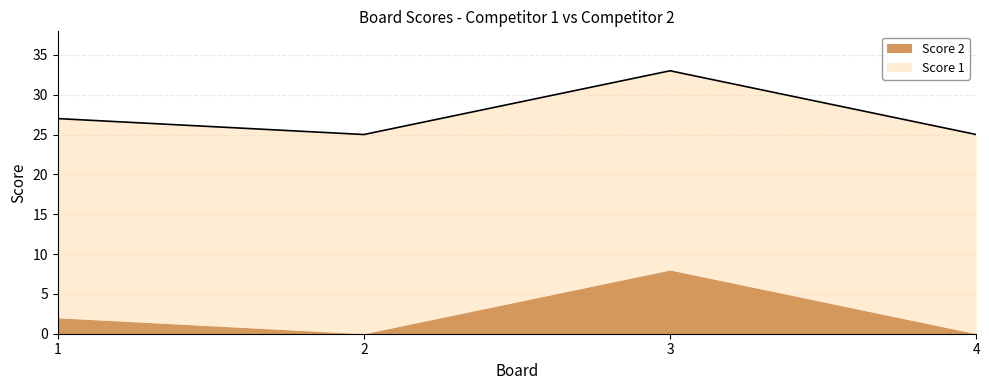

True or false: the data has more than 0 interior local peaks.

True